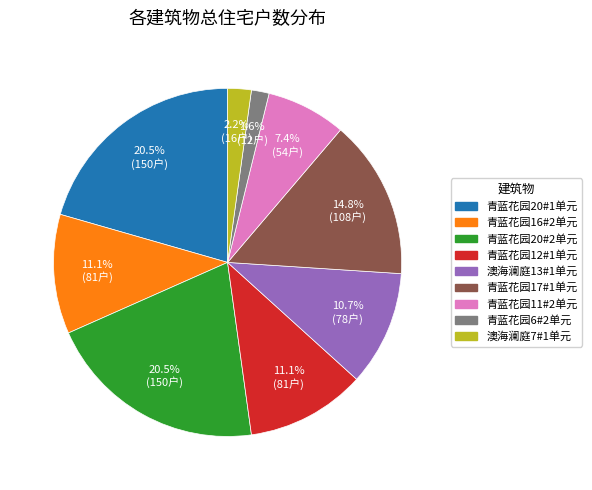

How much of the chart is everything except 青蓝花园6#2单元?

98.4%